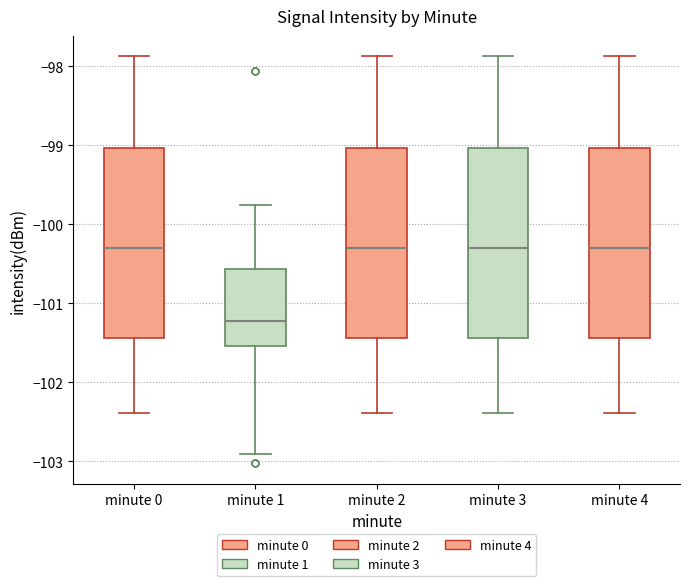

Reading left to right, transcribe this box plot: for each box, give where its median line is, the range the box spans, and where its two whiskers end, as read against the y-axis. The values are not printed on the chart, so give them approximately, as read against the axis.

minute 0: median -100.3, box -101.4 to -99.0, whiskers -102.4 to -97.9
minute 1: median -101.2, box -101.5 to -100.6, whiskers -102.9 to -99.8
minute 2: median -100.3, box -101.4 to -99.0, whiskers -102.4 to -97.9
minute 3: median -100.3, box -101.4 to -99.0, whiskers -102.4 to -97.9
minute 4: median -100.3, box -101.4 to -99.0, whiskers -102.4 to -97.9